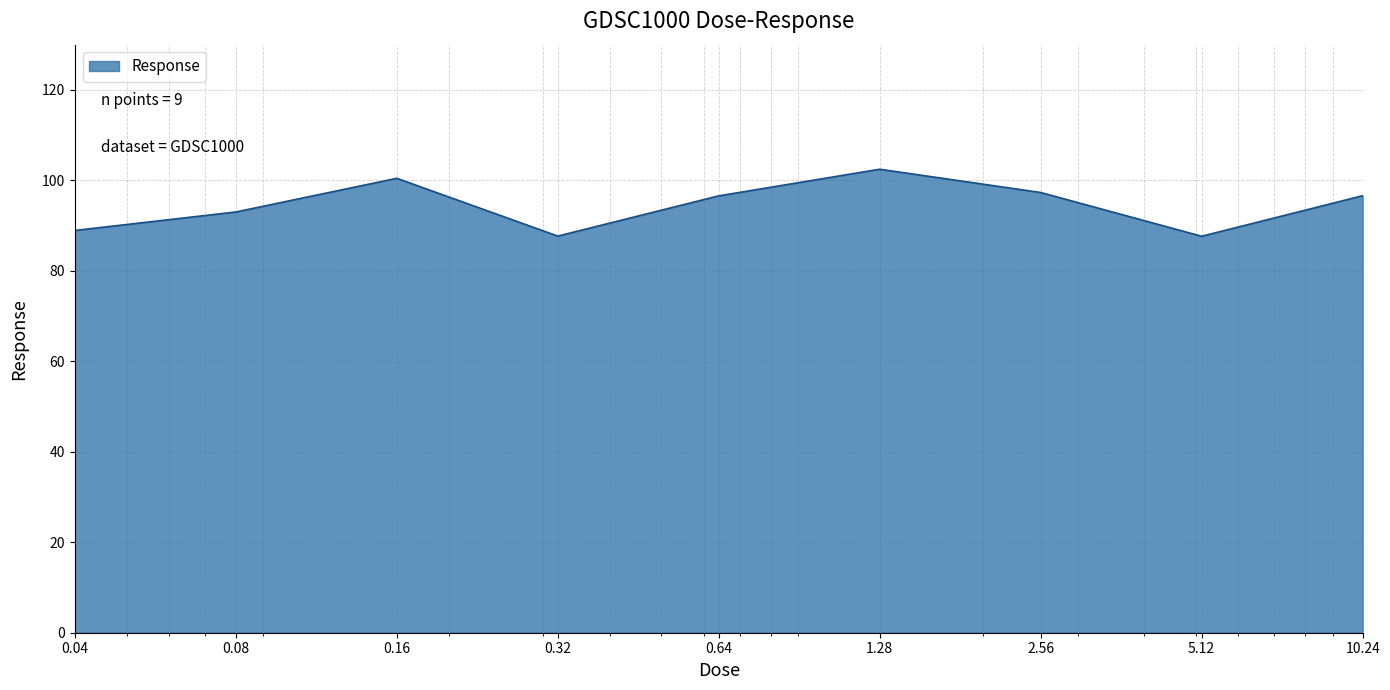

What is the minimum value shown in the chart?

87.6